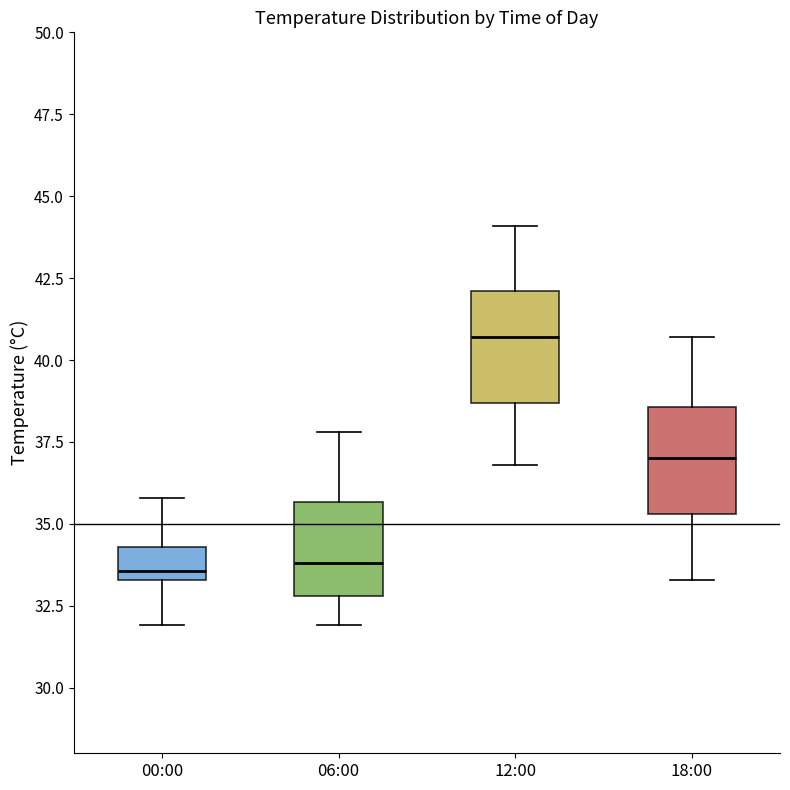

Which box has the highest median line?

12:00